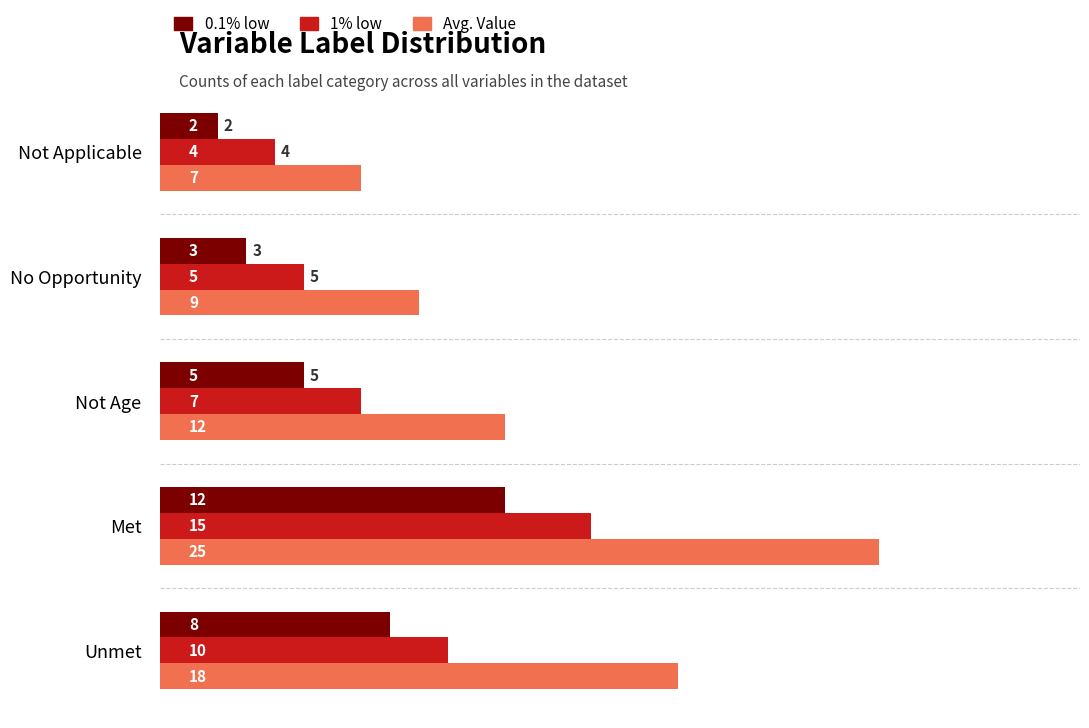

Is the value of Avg. Value at No Opportunity greater than the value of 1% low at No Opportunity?

Yes